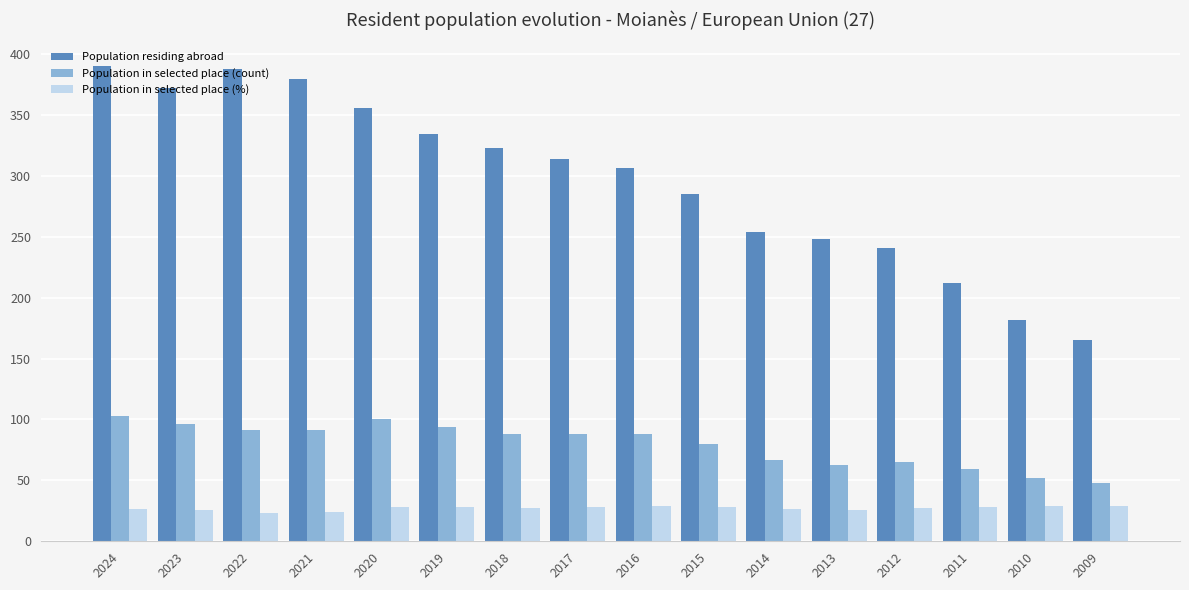

Is it true that Population in selected place (count) equals 29.6 at 2014?

False